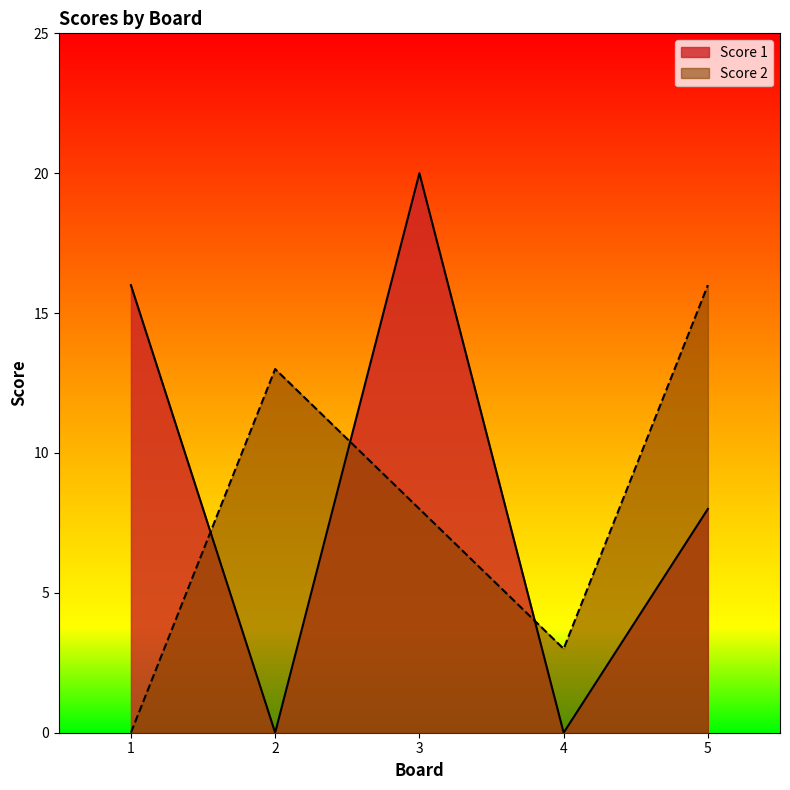

What is the total value across all series at 4?

3